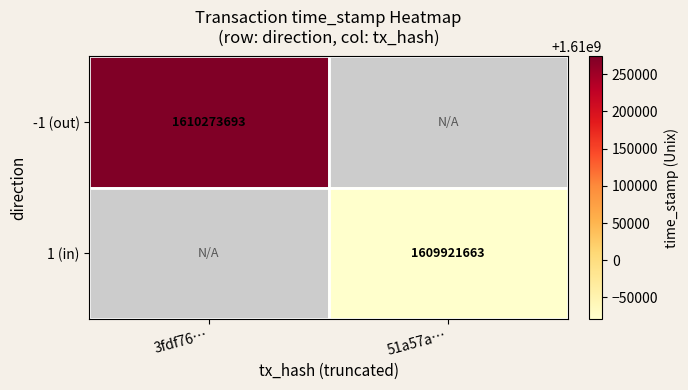

How many series are shown in this chart?

2